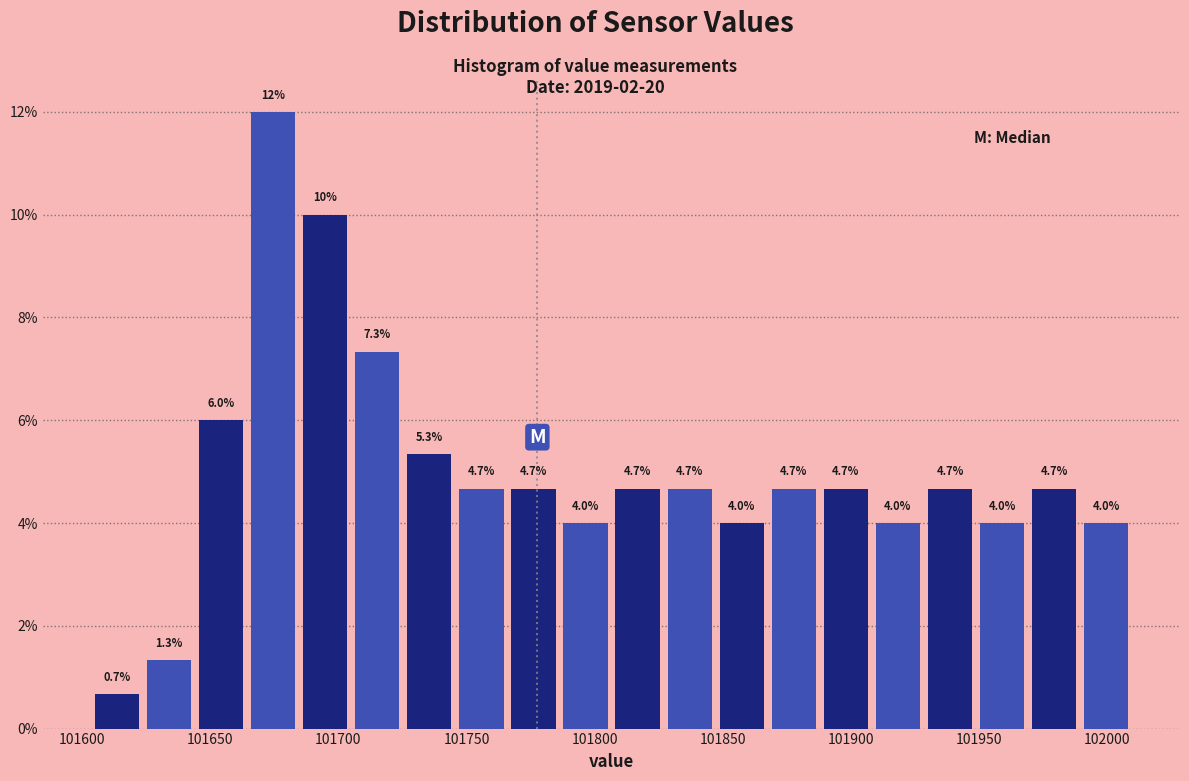

Over which range of the x-axis is the bar tallest?

101665 to 101685